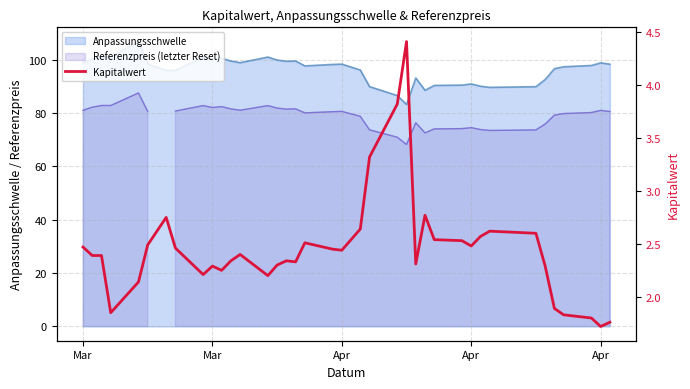

What is the difference between the maximum and minimum values?

2.7